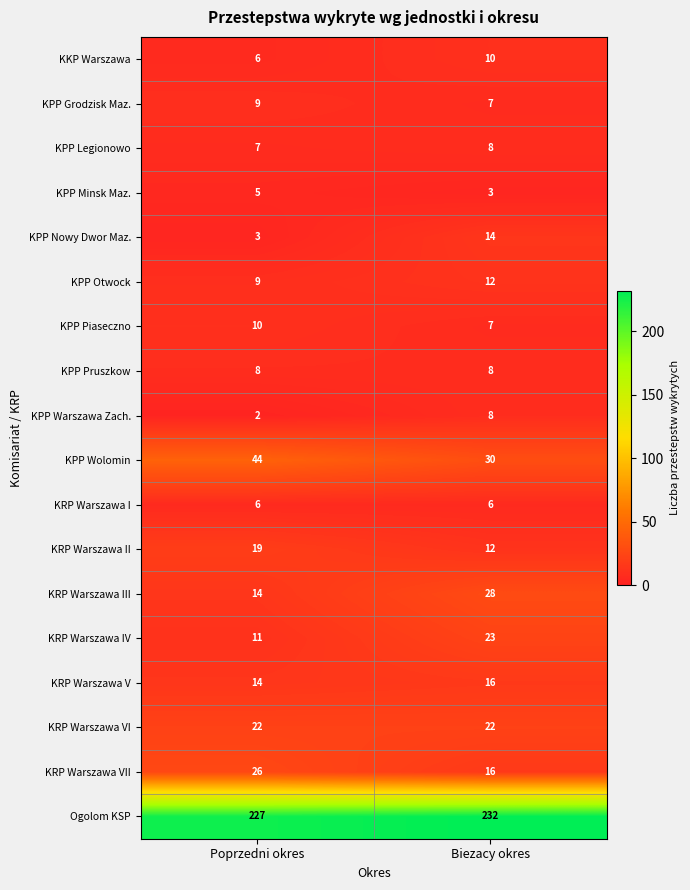

What is the difference between the highest and lowest values at Poprzedni okres?

225